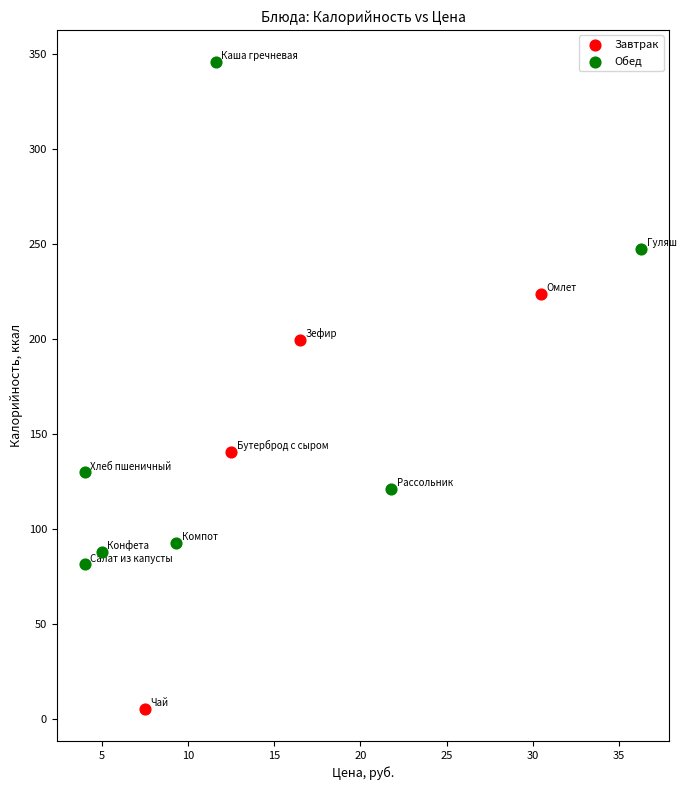

Which series has the largest Y range (max minus min)?

Обед